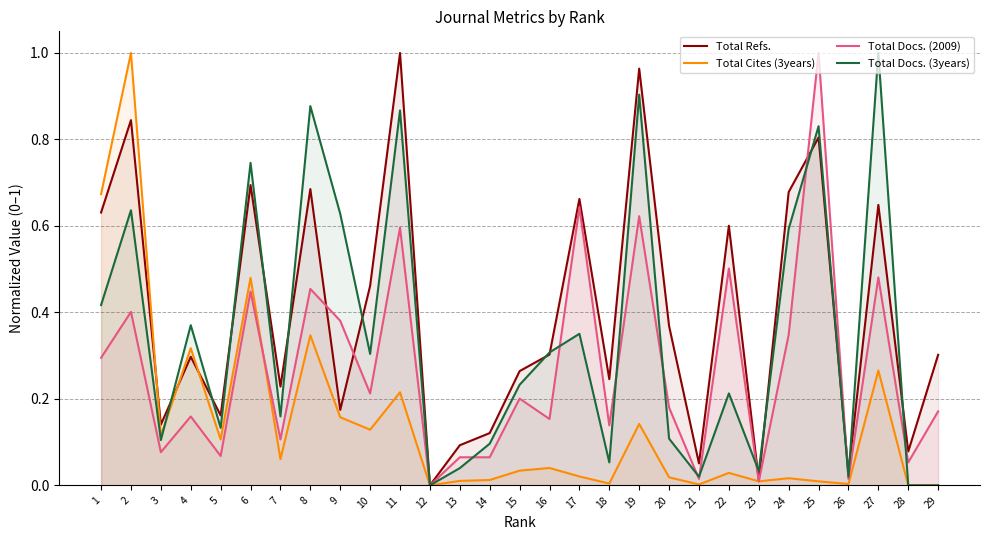

Which series ends up on top after the final intersection of Total Refs. and Total Docs. (3years)?

Total Refs.